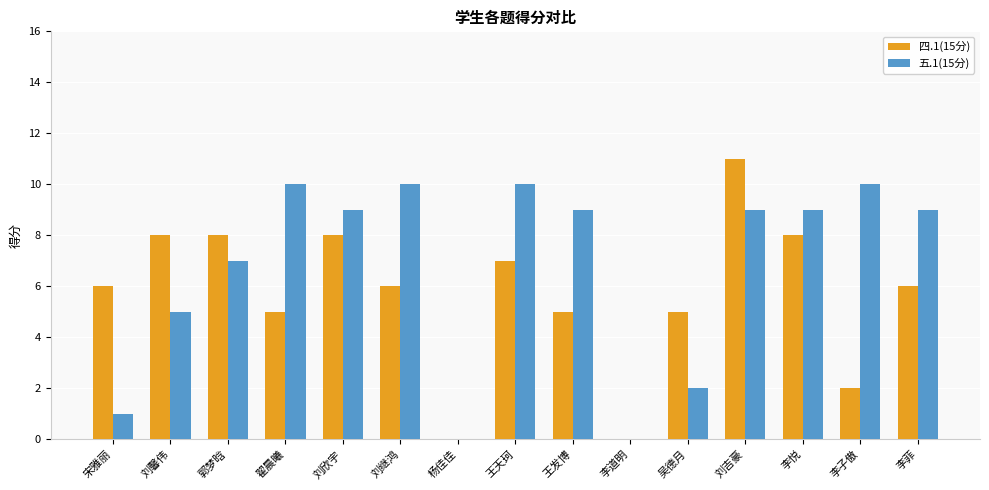

How many distinct data groups are displayed?

2